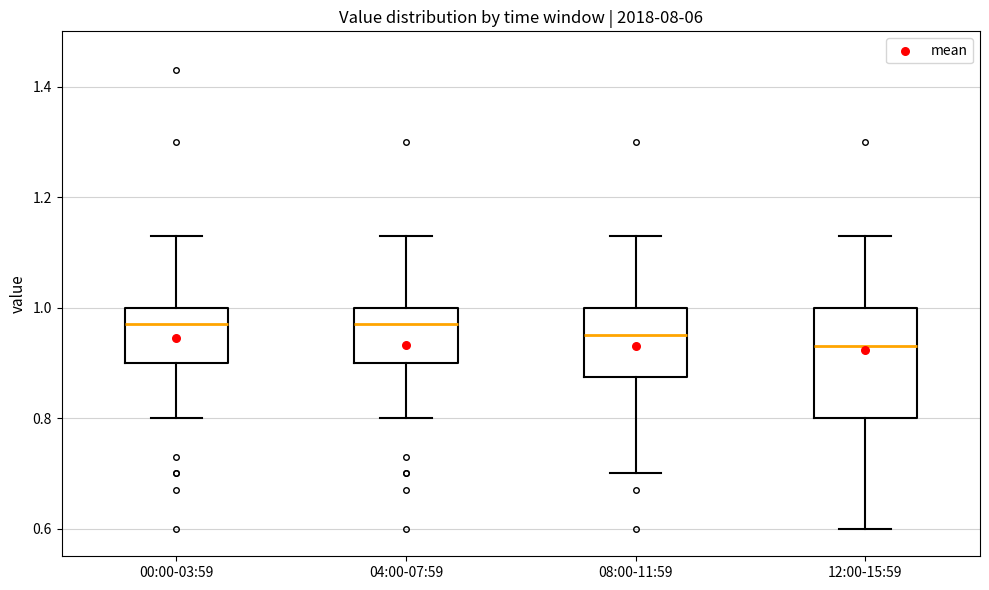

Reading left to right, transcribe this box plot: for each box, give where its median line is, the range the box spans, and where its two whiskers end, as read against the y-axis. The values are not printed on the chart, so give them approximately, as read against the axis.

00:00-03:59: median 0.98, box 0.90 to 1.00, whiskers 0.80 to 1.14
04:00-07:59: median 0.98, box 0.90 to 1.00, whiskers 0.80 to 1.14
08:00-11:59: median 0.96, box 0.88 to 1.00, whiskers 0.70 to 1.14
12:00-15:59: median 0.94, box 0.80 to 1.00, whiskers 0.60 to 1.14